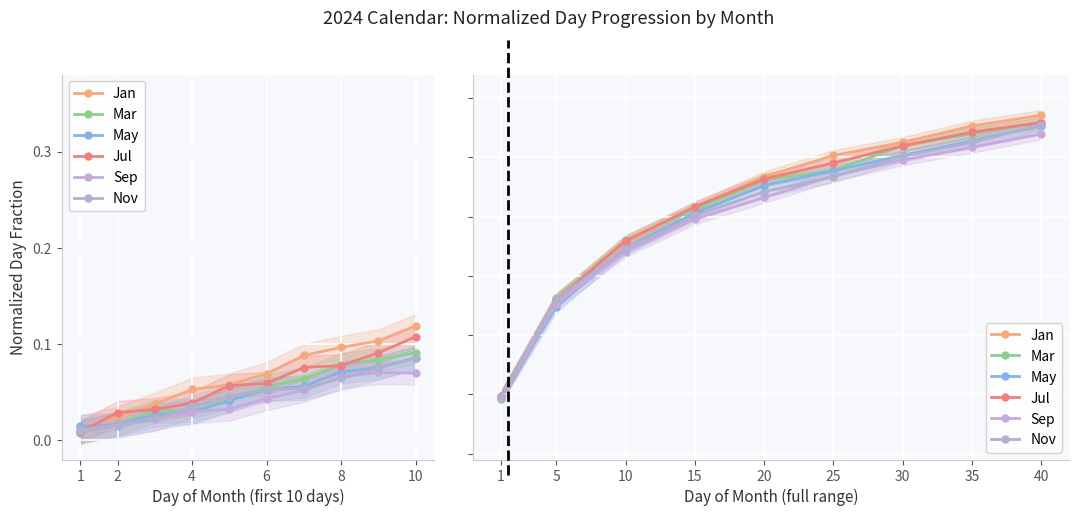

What are all the series names shown in the legend?

Jan, Mar, May, Jul, Sep, Nov